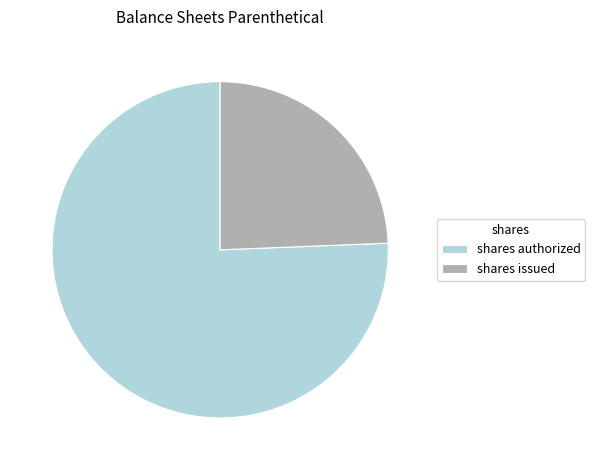

Is it true that shares issued is 38% of the pie?

False